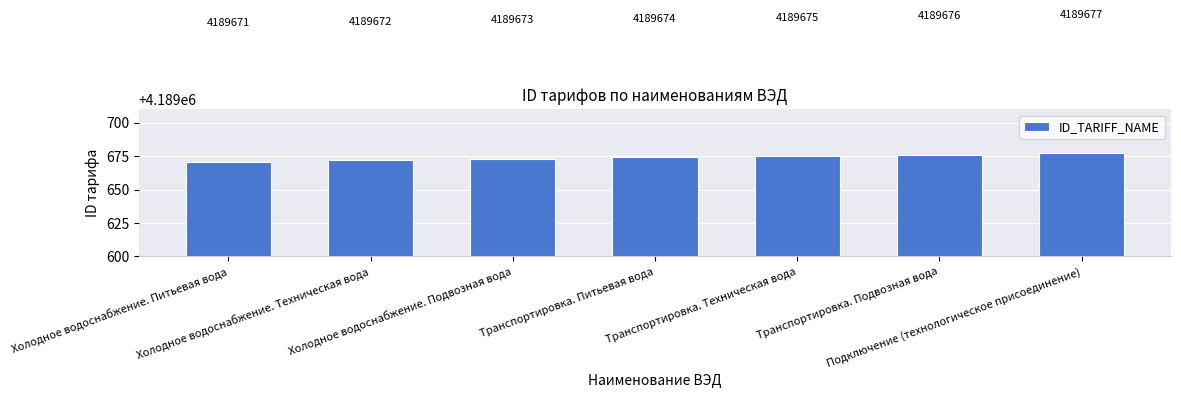

At which label is the value closest to 4189674?

Транспортировка. Питьевая вода